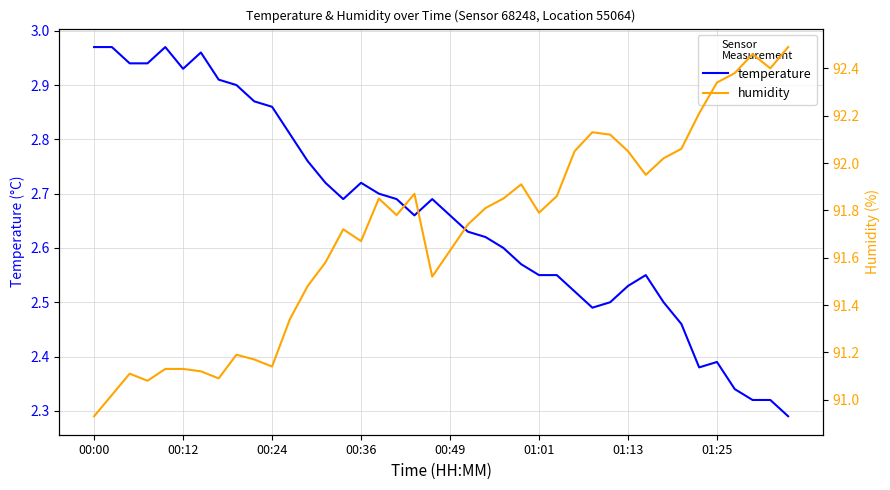

Is it true that temperature equals 0.9 at 01:25?

False